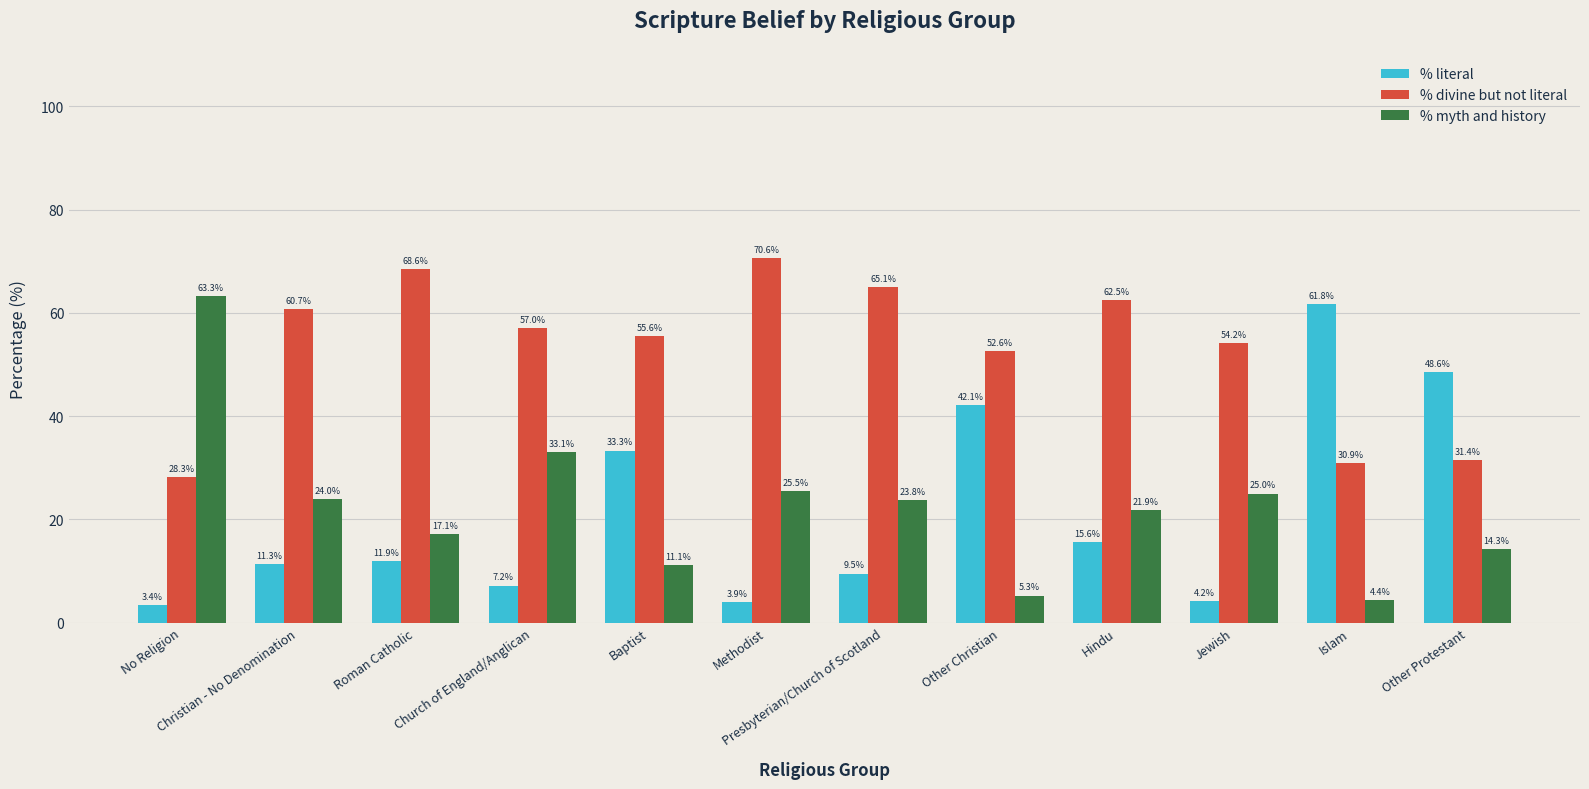

Which label corresponds to the largest value in the chart?

Methodist